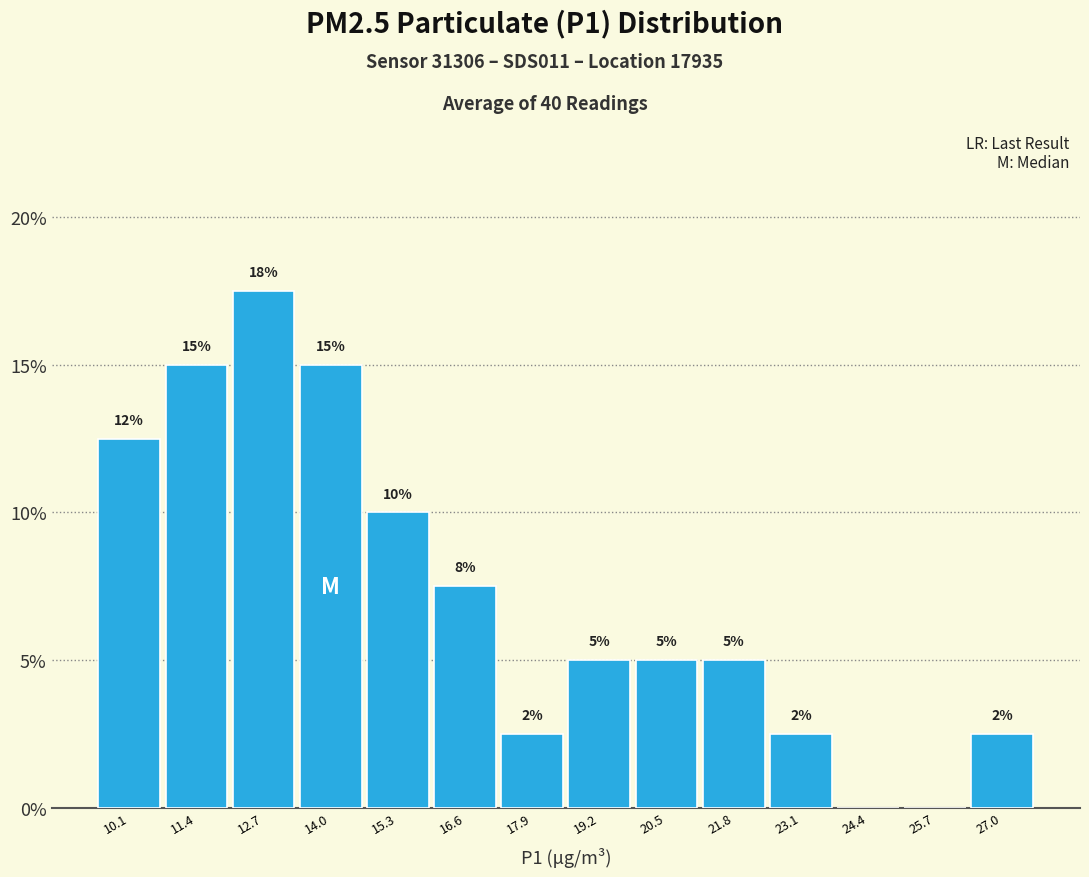

Over which range of the x-axis is the bar tallest?

12.05 to 13.35